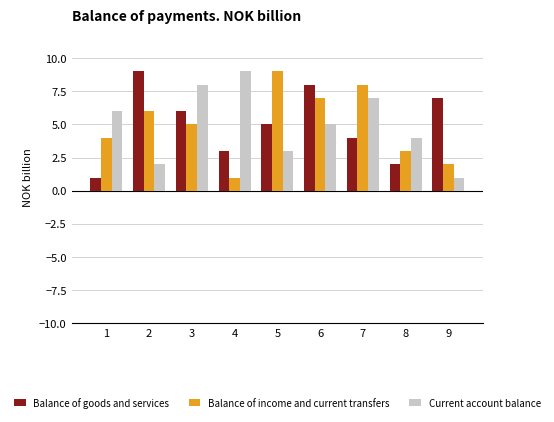

The value of Current account balance at 8 is 4. True or false?

True